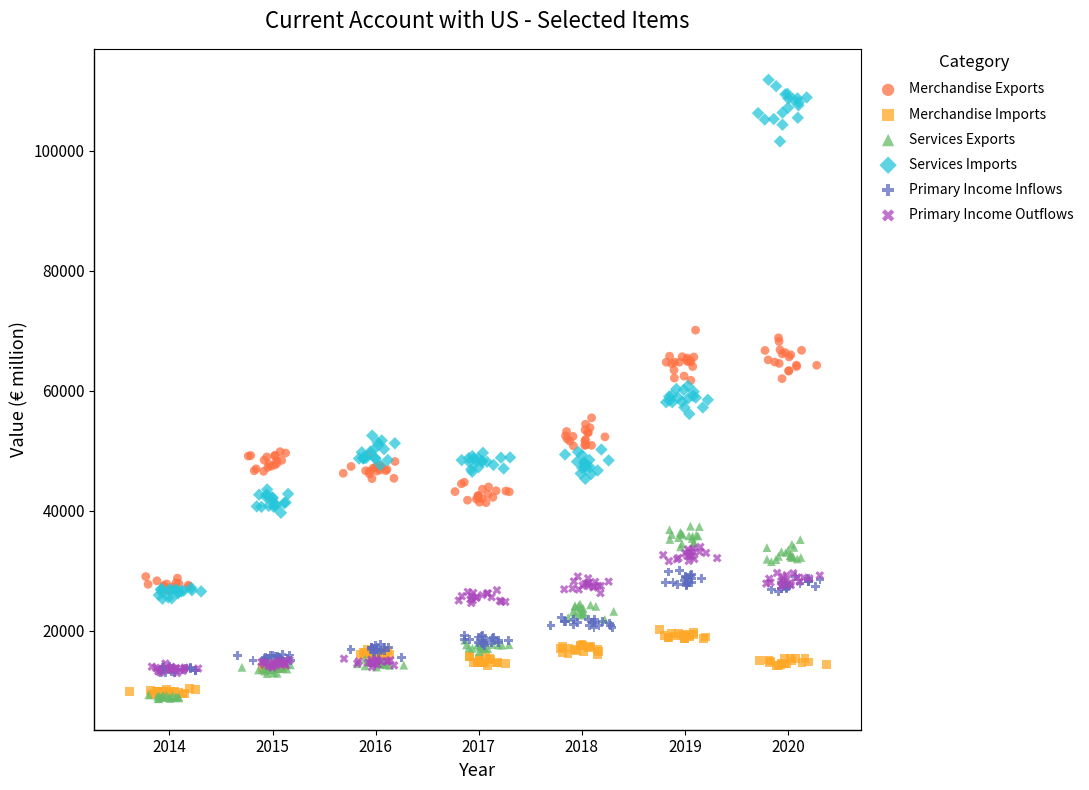

Which series reaches the maximum Y coordinate?

Services Imports